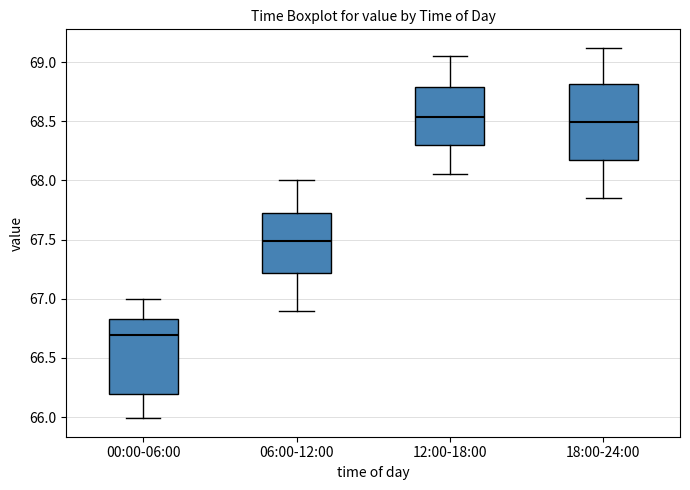

Where does the upper whisker of the box for 00:00-06:00 end on the y-axis? The values are not printed on the chart, so give them approximately, as read against the axis.

67.00